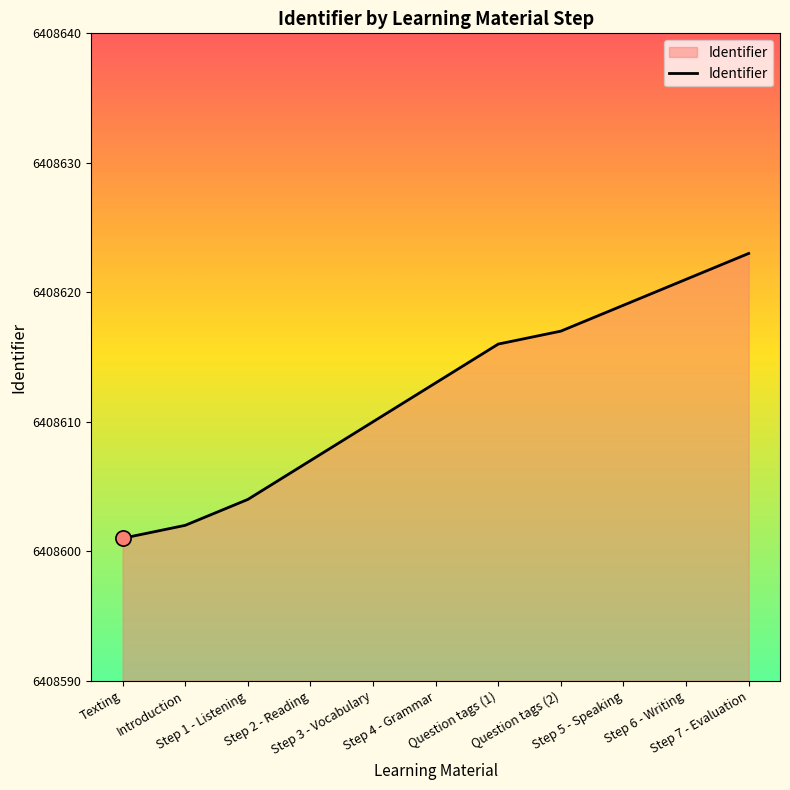

Approximately how many times larger is the value at Step 4 - Grammar compared to Question tags (1)?

1.0